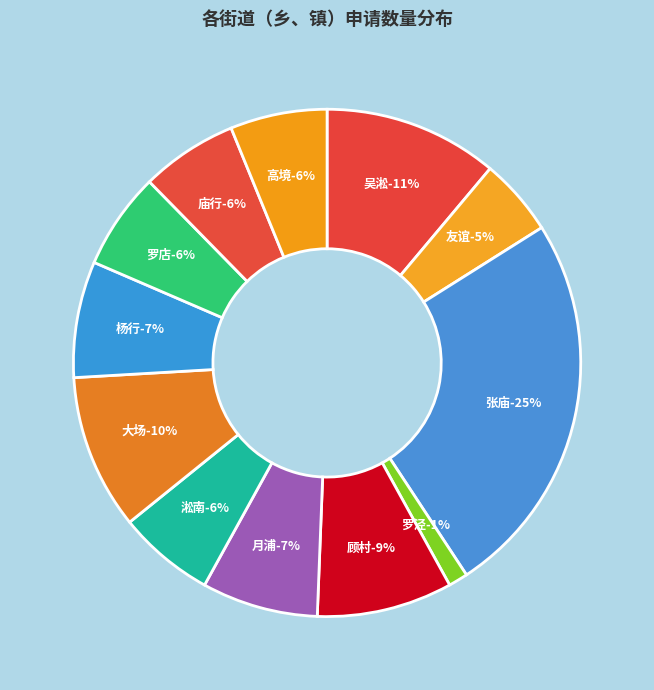

Rank the categories by value from lowest to highest.

罗泾, 友谊, 淞南, 罗店, 庙行, 高境, 月浦, 杨行, 顾村, 大场, 吴淞, 张庙